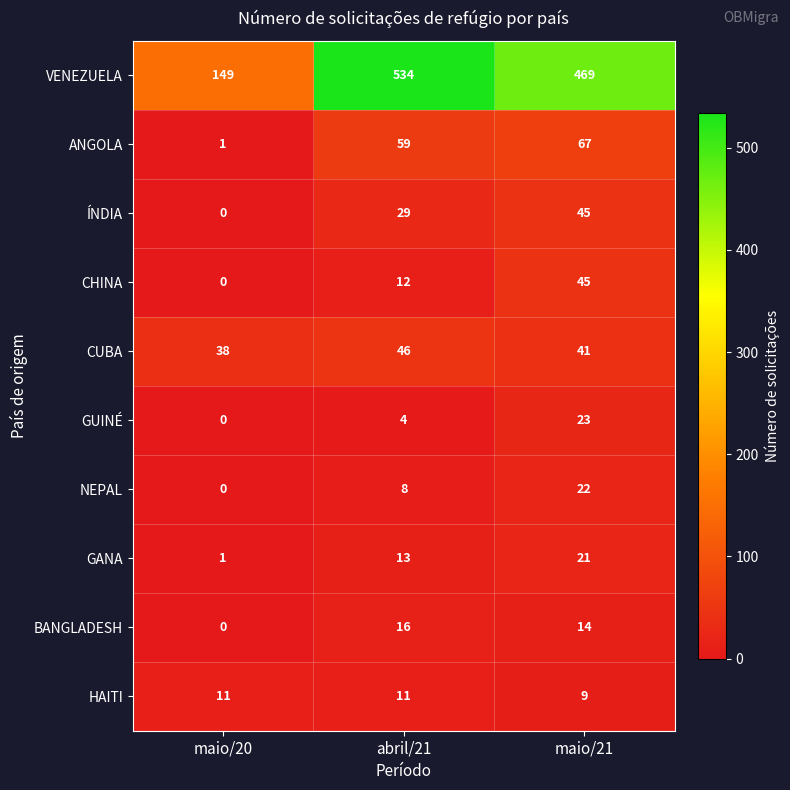

What is the spread (max minus min) of values at maio/20?

149